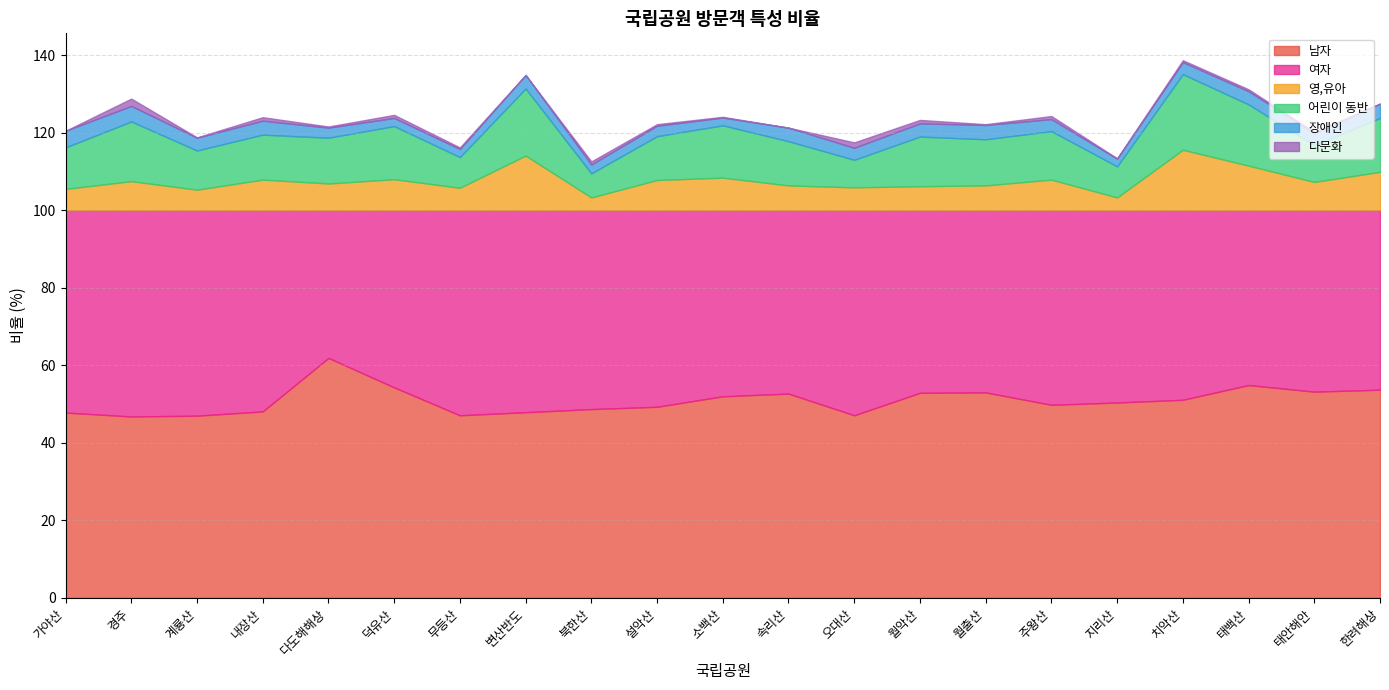

How many lines are shown in the chart?

6